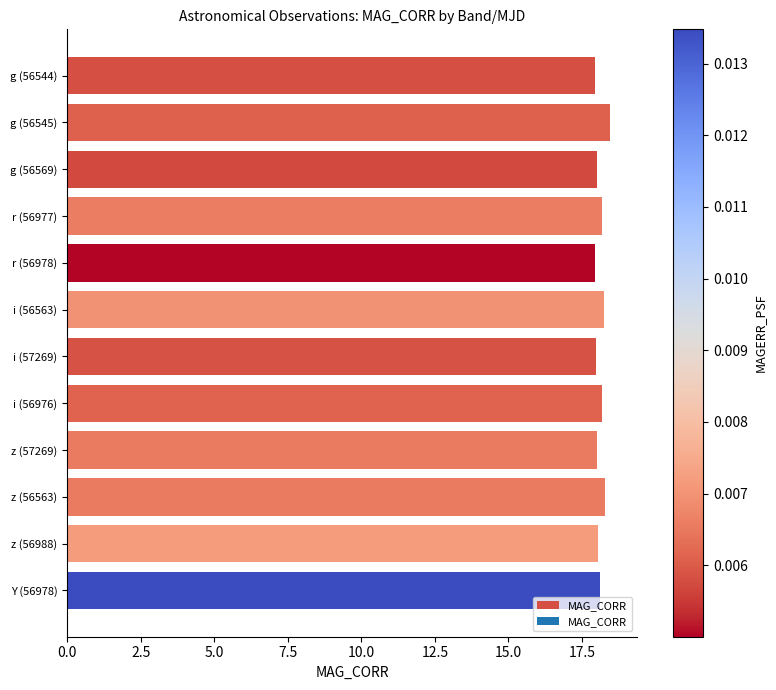

What is the label of the 7th bar from the bottom?

i (56563)